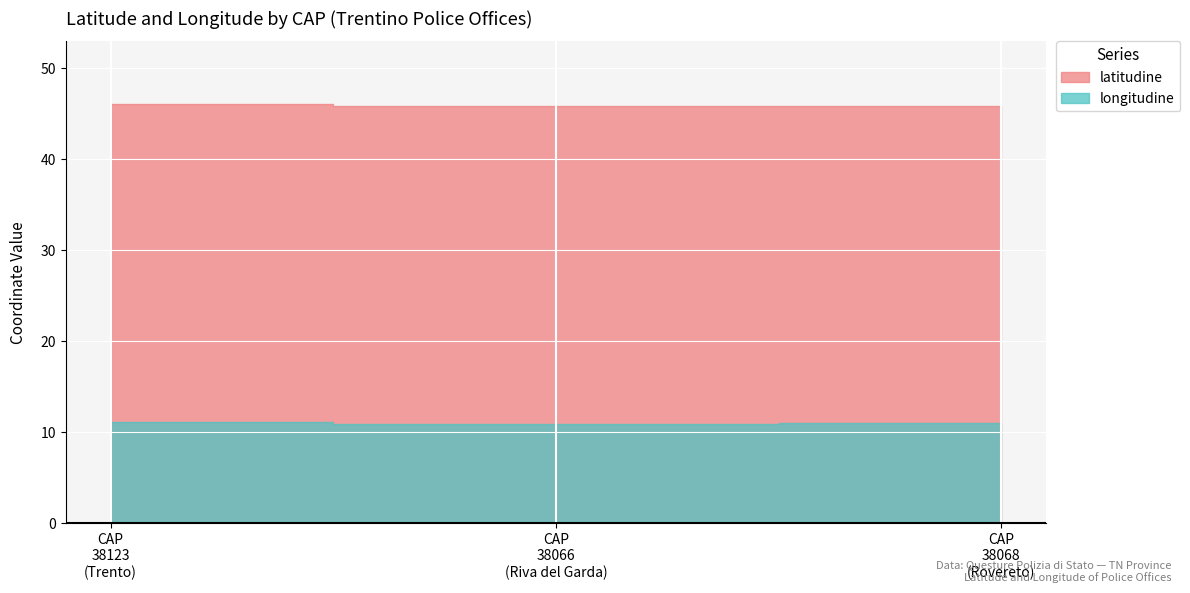

Rank the categories by latitudine value from lowest to highest.

38066, 38068, 38123